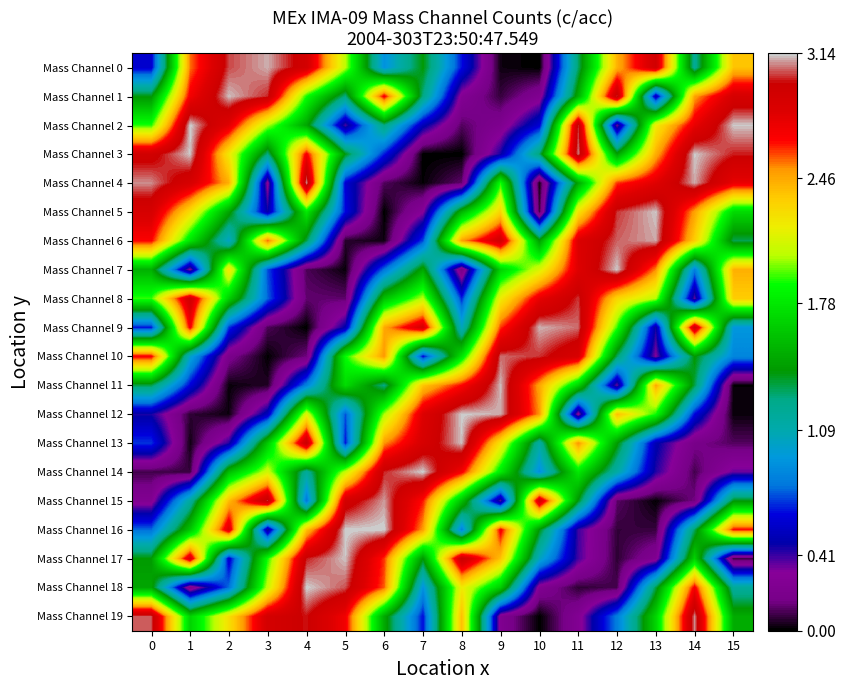

At which category does the chart reach its peak across all series?

6